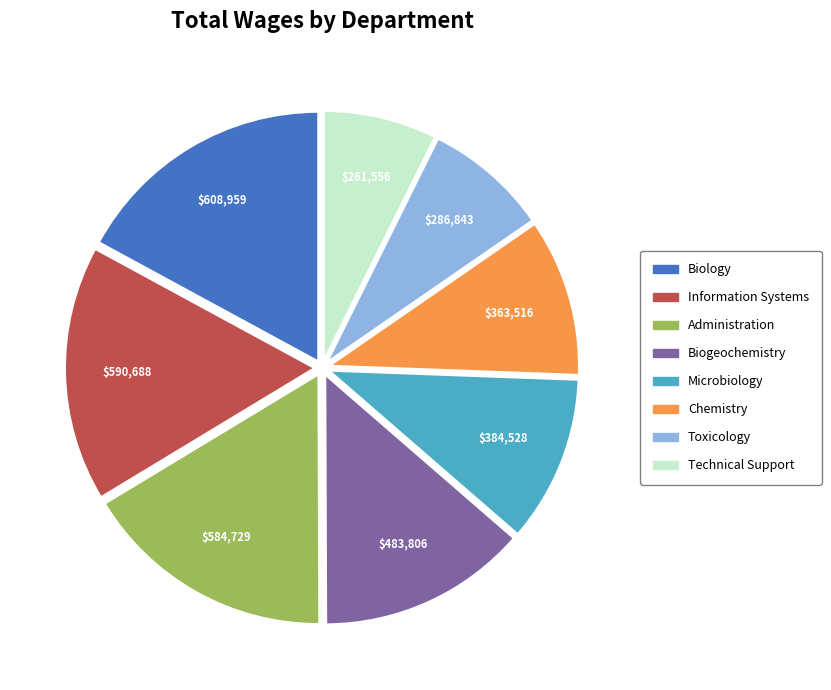

Do Microbiology and Chemistry together represent more than half of the pie?

No